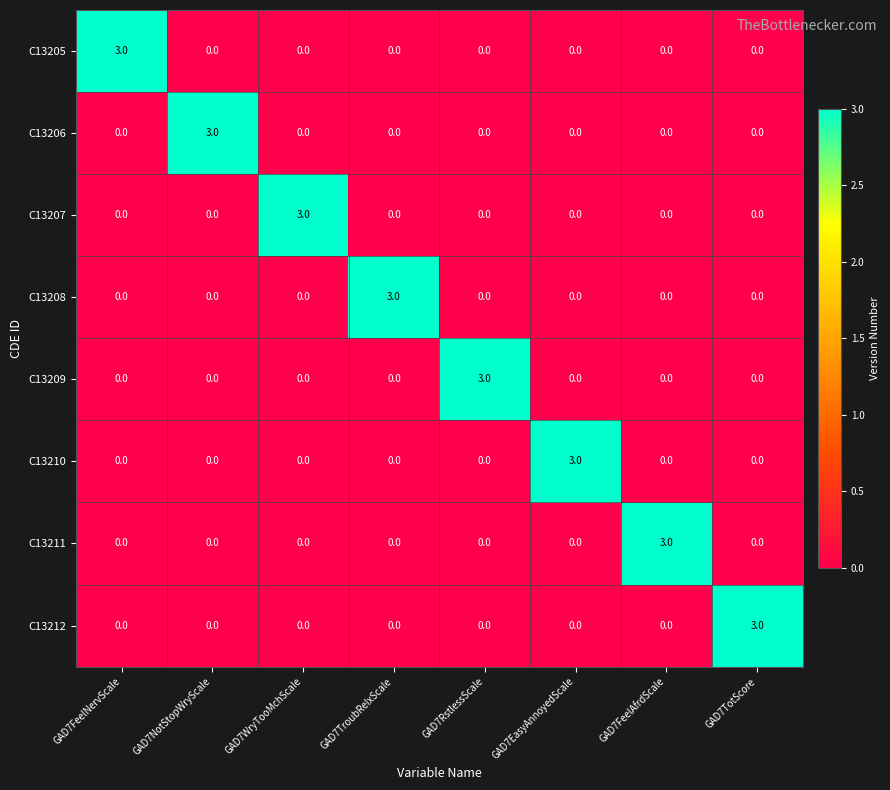

What is the total value across all series at GAD7FeelAfrdScale?

3